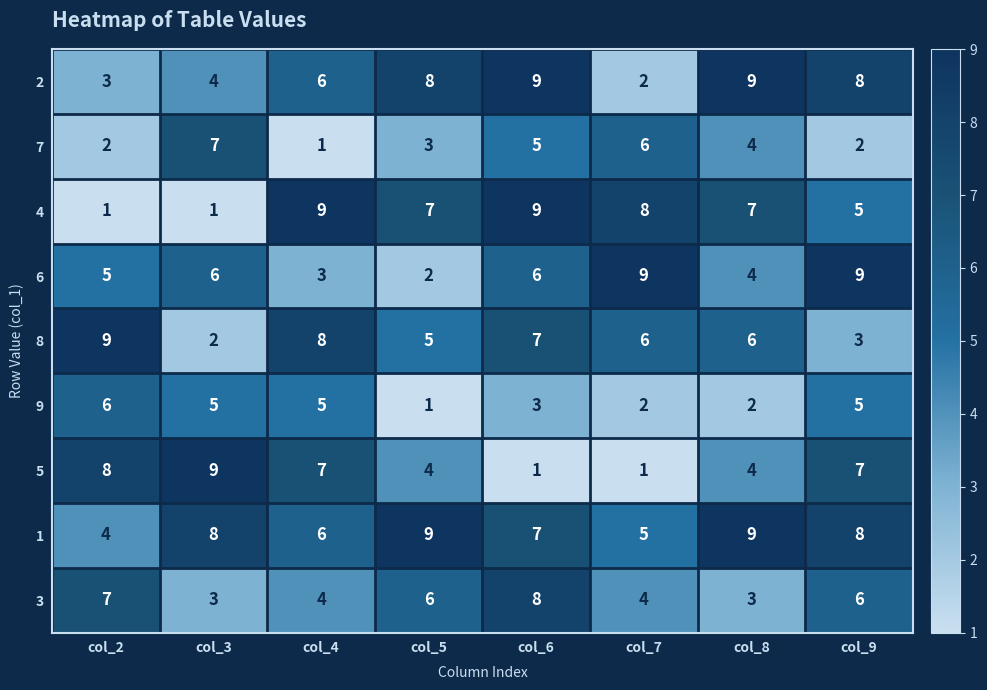

What is the sum of the 5 values at col_8 and col_6?

5